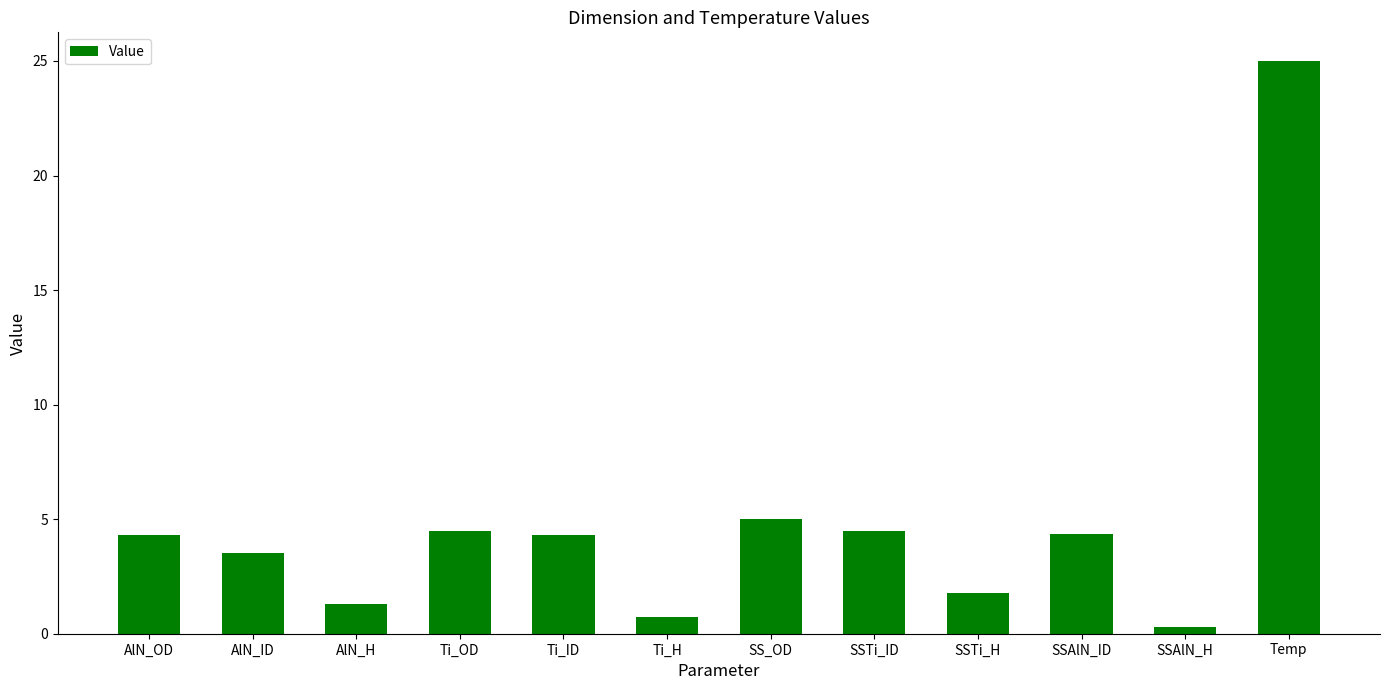

Is it true that the value at AlN_OD is 2.7?

False